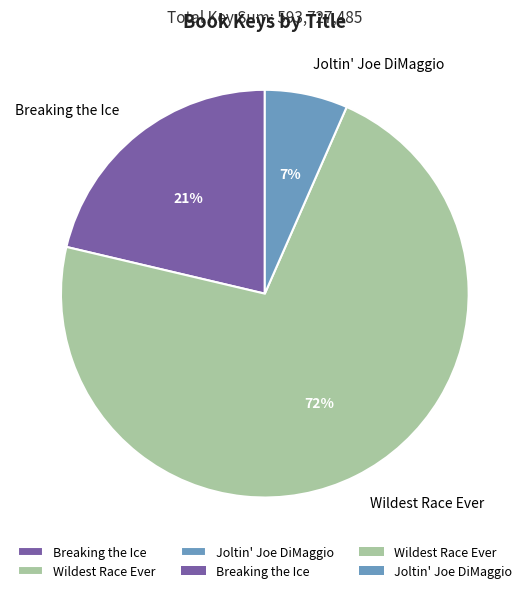

Which has a higher value, Breaking the Ice or Wildest Race Ever?

Wildest Race Ever